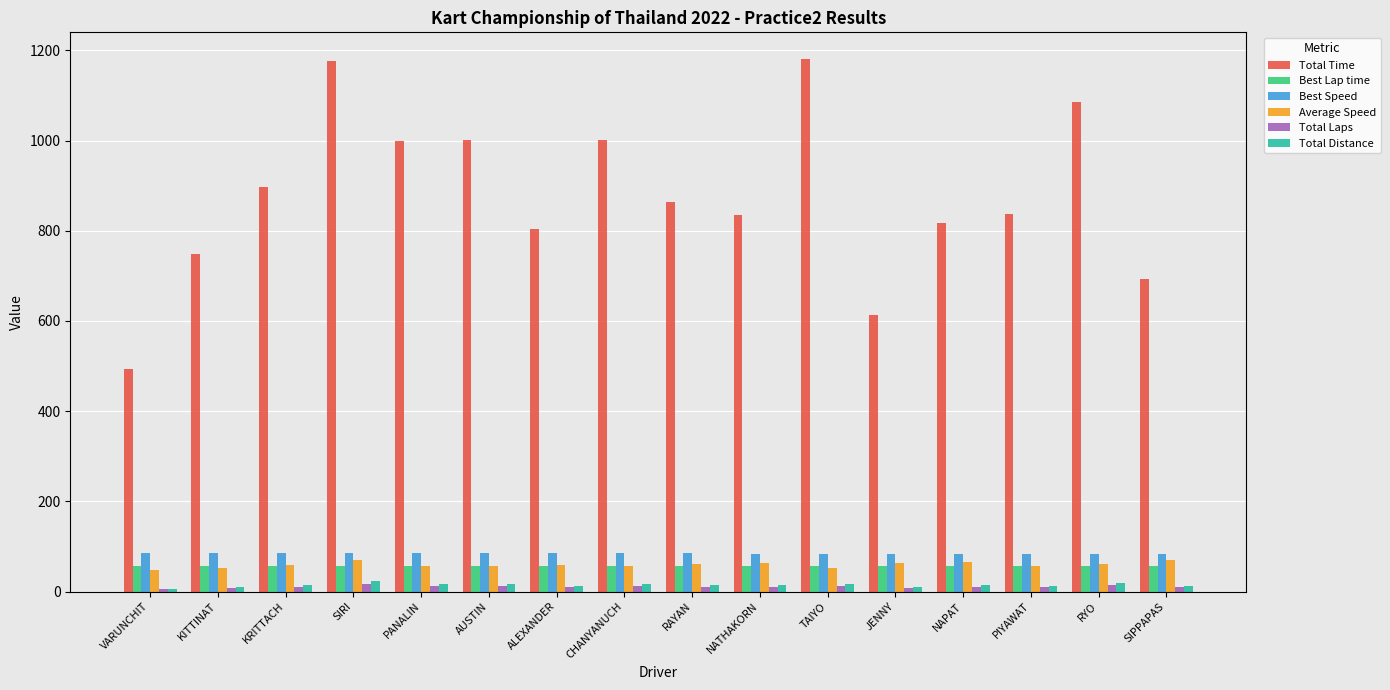

How many distinct data groups are displayed?

6